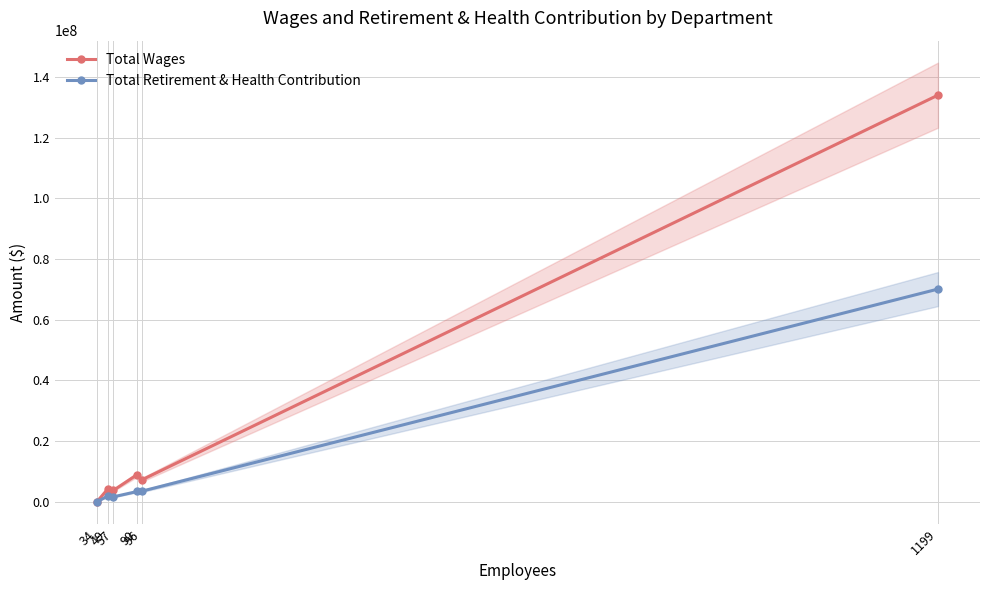

Is the value of Total Retirement & Health Contribution at 96 greater than the value of Total Wages at 49?

No